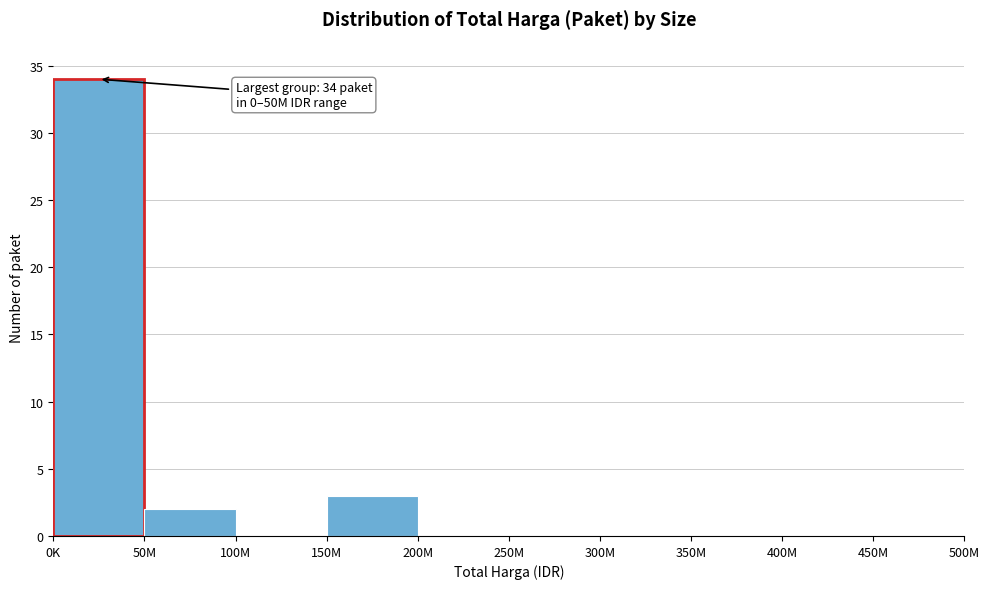

Reading left to right, extract all data points from this chart.

0K=34	50M=2	100M=0	150M=3	200M=0	250M=0	300M=0	350M=0	400M=0	450M=0